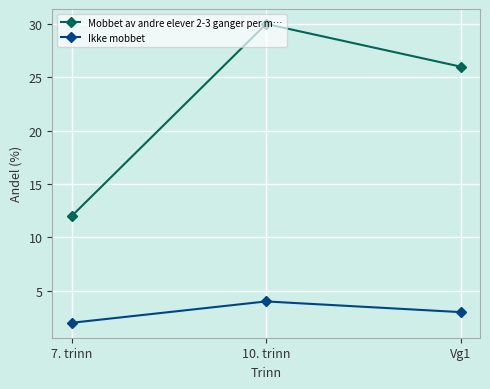

What are all the series names shown in the legend?

Mobbet av andre elever 2-3 ganger per m…, Ikke mobbet